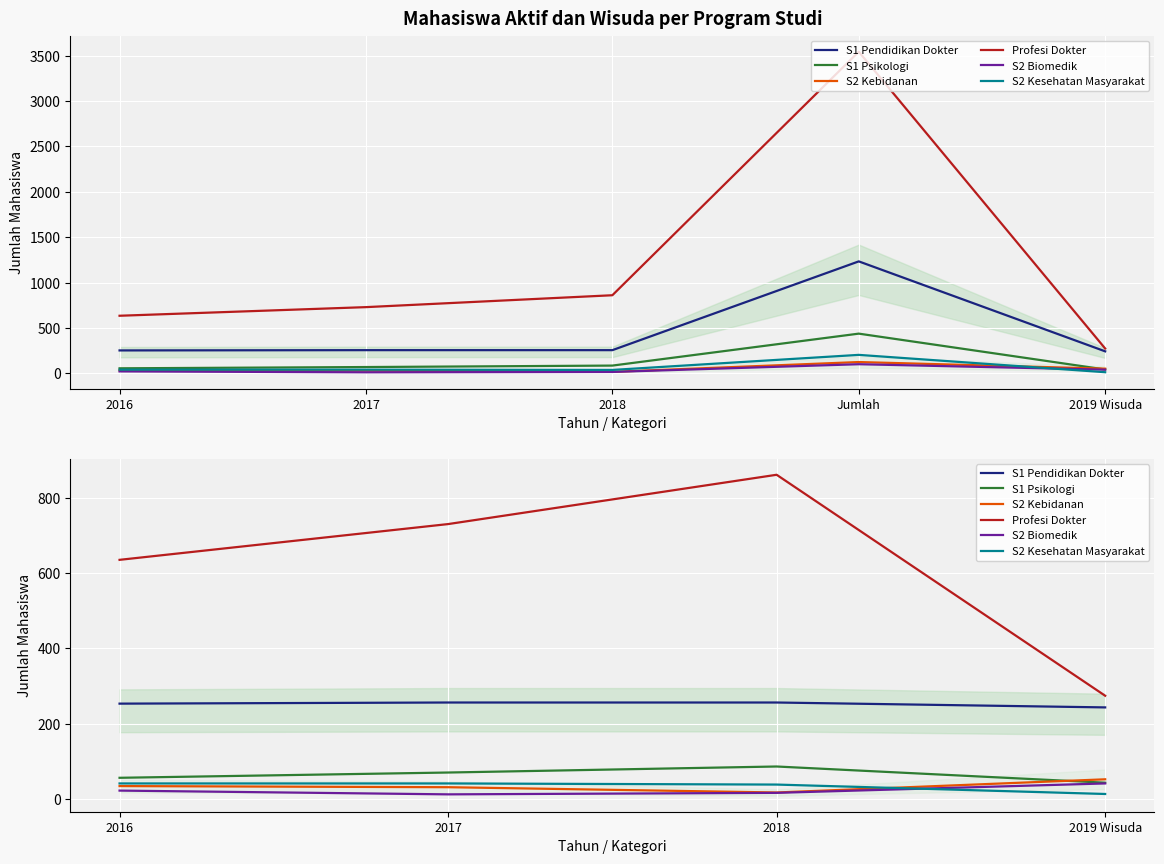

Which has a higher value, 2018 or 2017?

2018